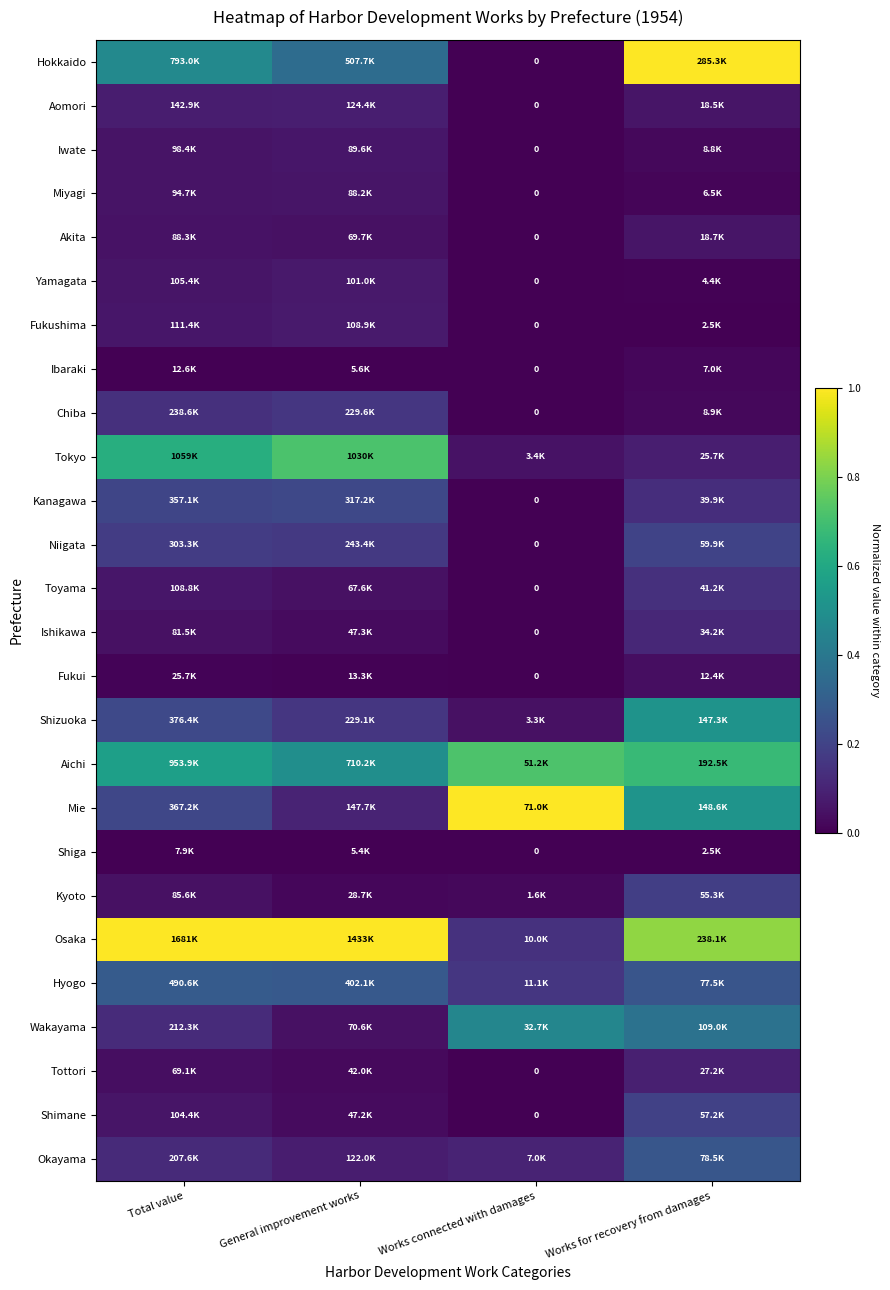

At which category does the chart reach its minimum across all series?

Works connected with damages